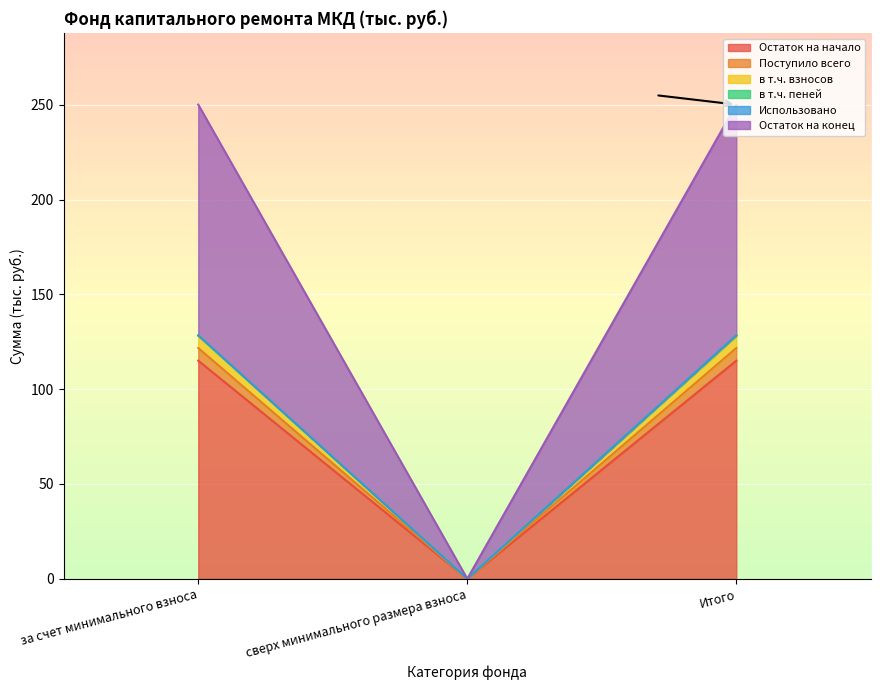

Is it true that Остаток на конец equals 0.0 at сверх минимального размера взноса?

True